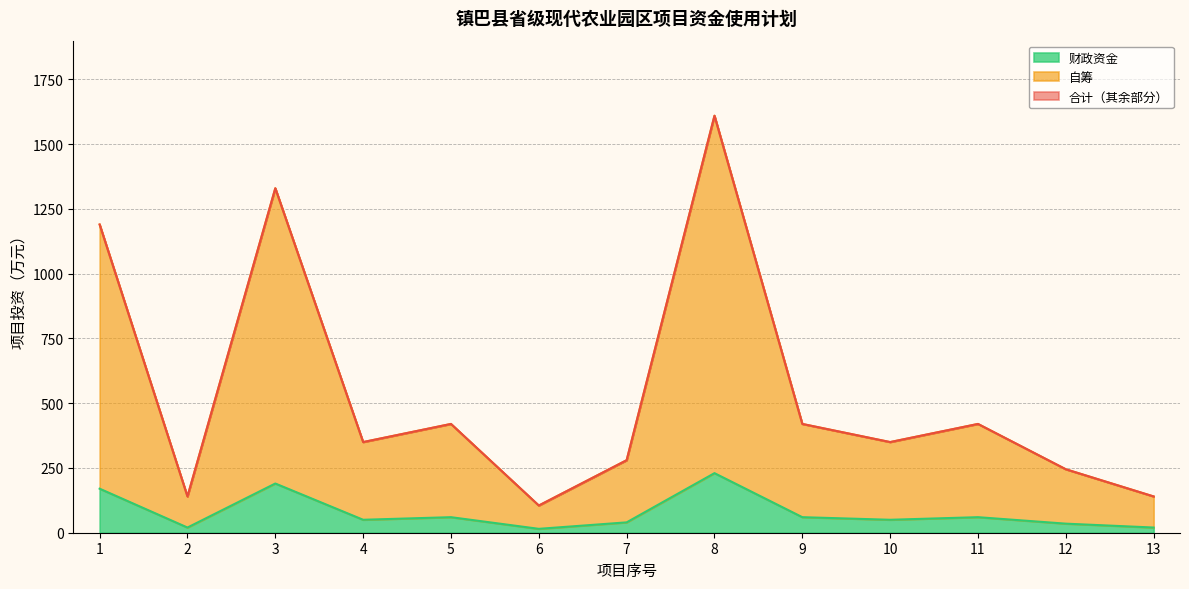

True or false: 自筹 has more than 0 points higher than both neighbors.

True